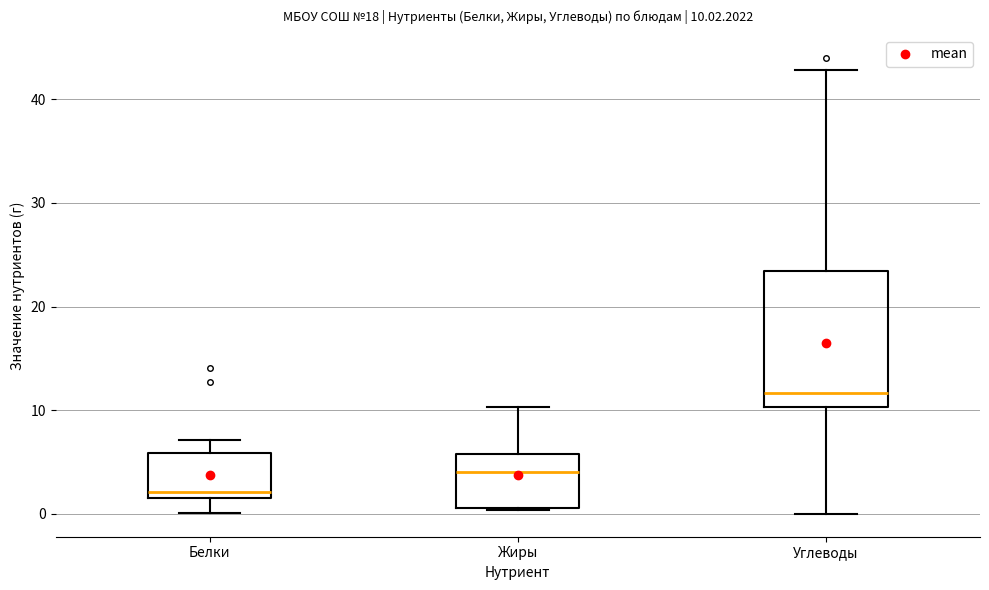

Which box is the tallest, from its lower edge to its upper edge?

Углеводы